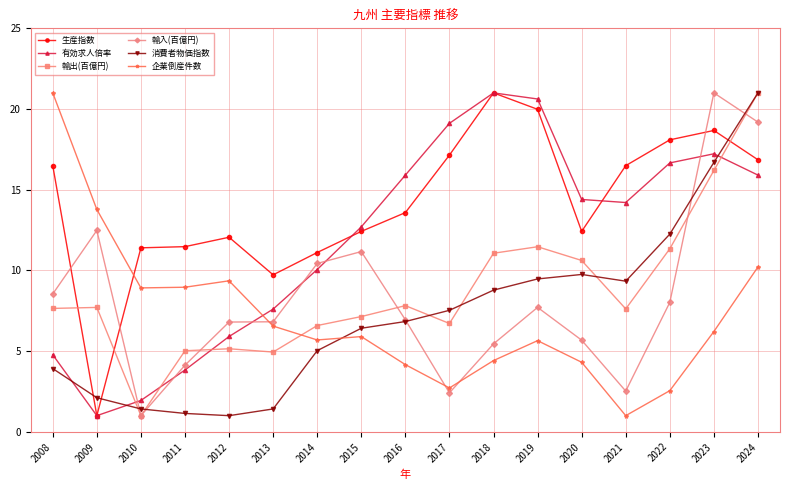

At which category does 輸入(百億円) reach its first local peak?

2009